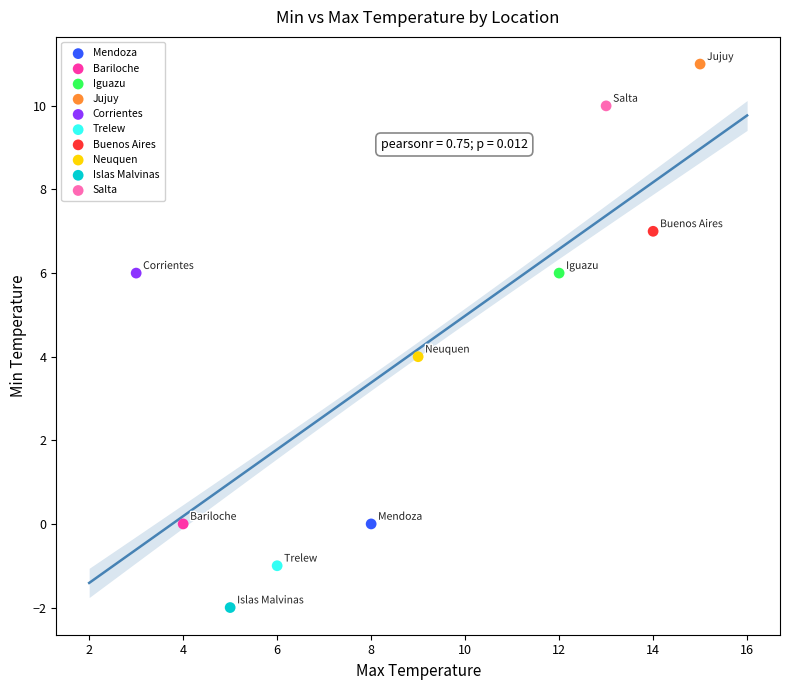

What are all the series names shown in the legend?

Mendoza, Bariloche, Iguazu, Jujuy, Corrientes, Trelew, Buenos Aires, Neuquen, Islas Malvinas, Salta